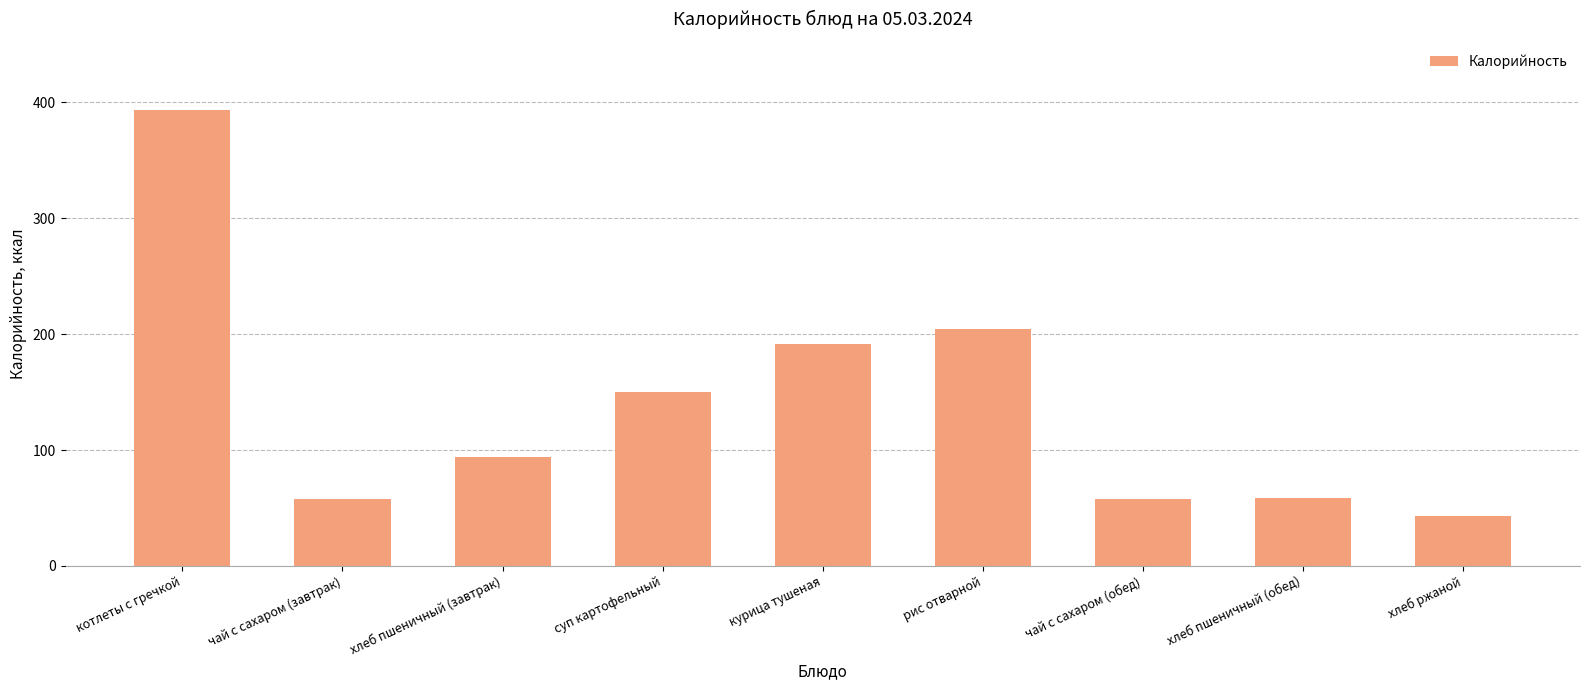

What is the difference between the maximum and minimum values?

350